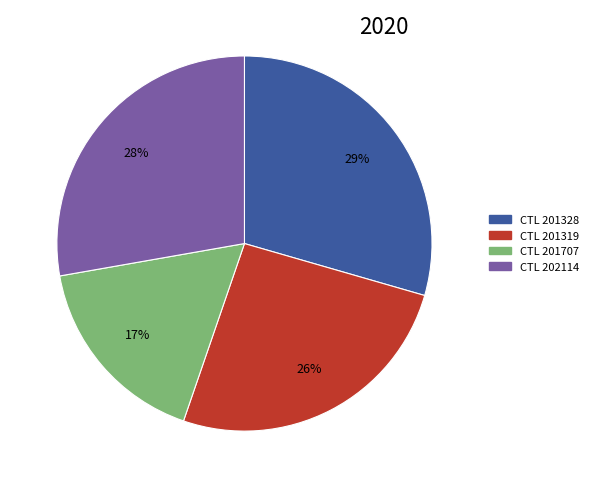

Is there a majority slice in this chart?

No